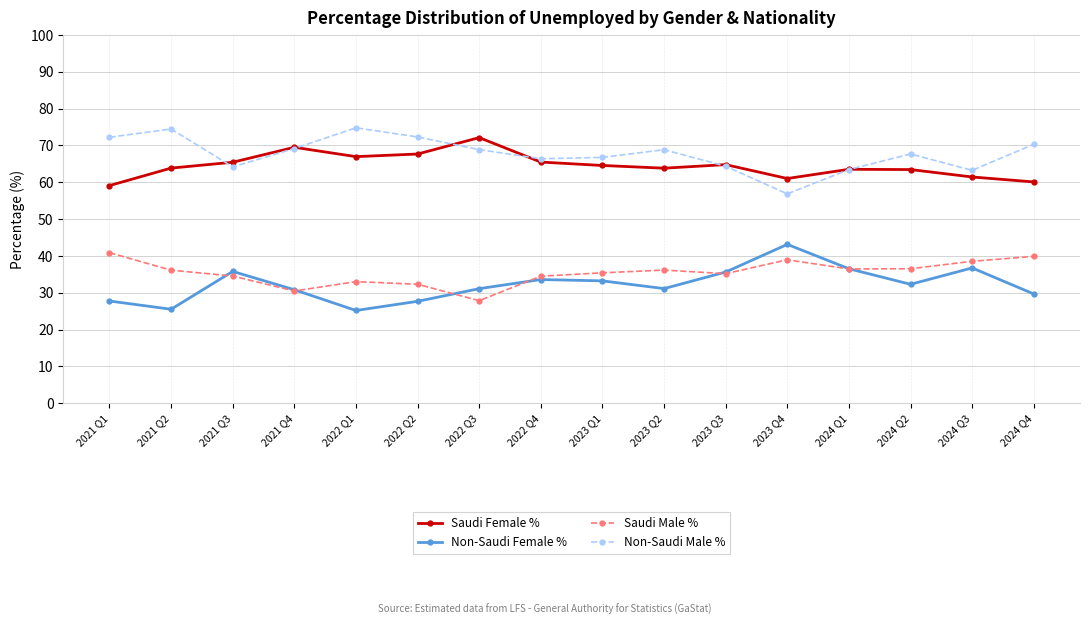

True or false: Non-Saudi Female % and Non-Saudi Male % cross at least once.

False